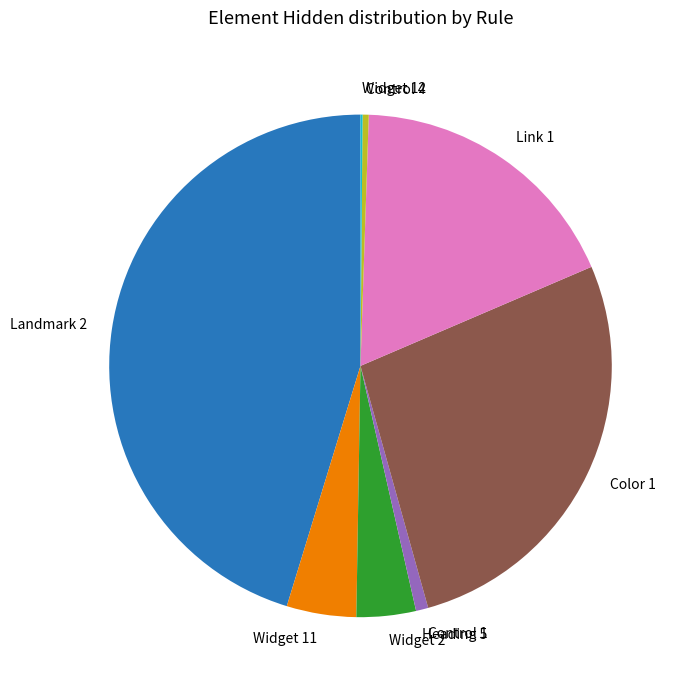

Which has a higher value, Color 1 or Control 1?

Color 1